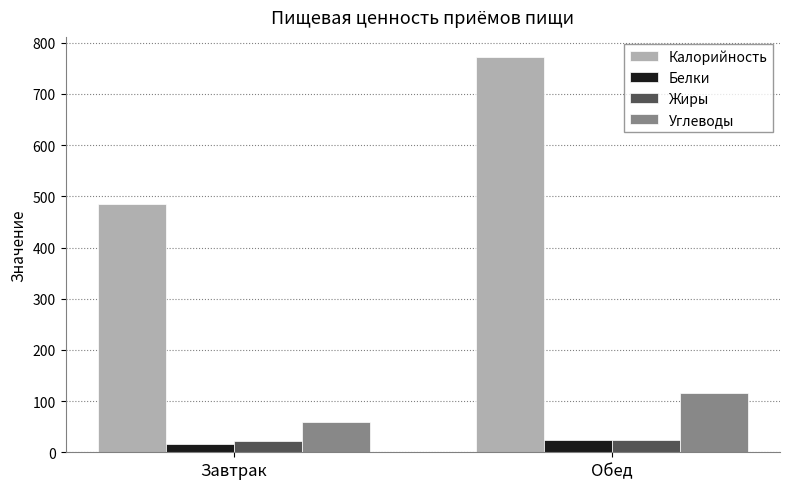

True or false: Жиры has a value of 21.2 at Завтрак.

True